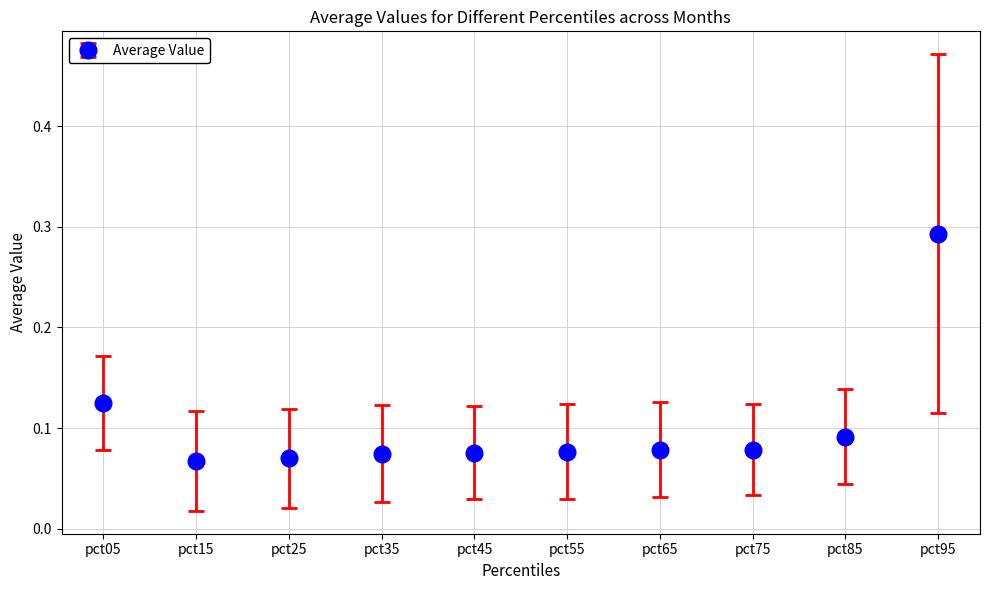

What is the sum of the values at pct25 and pct95?

0.4